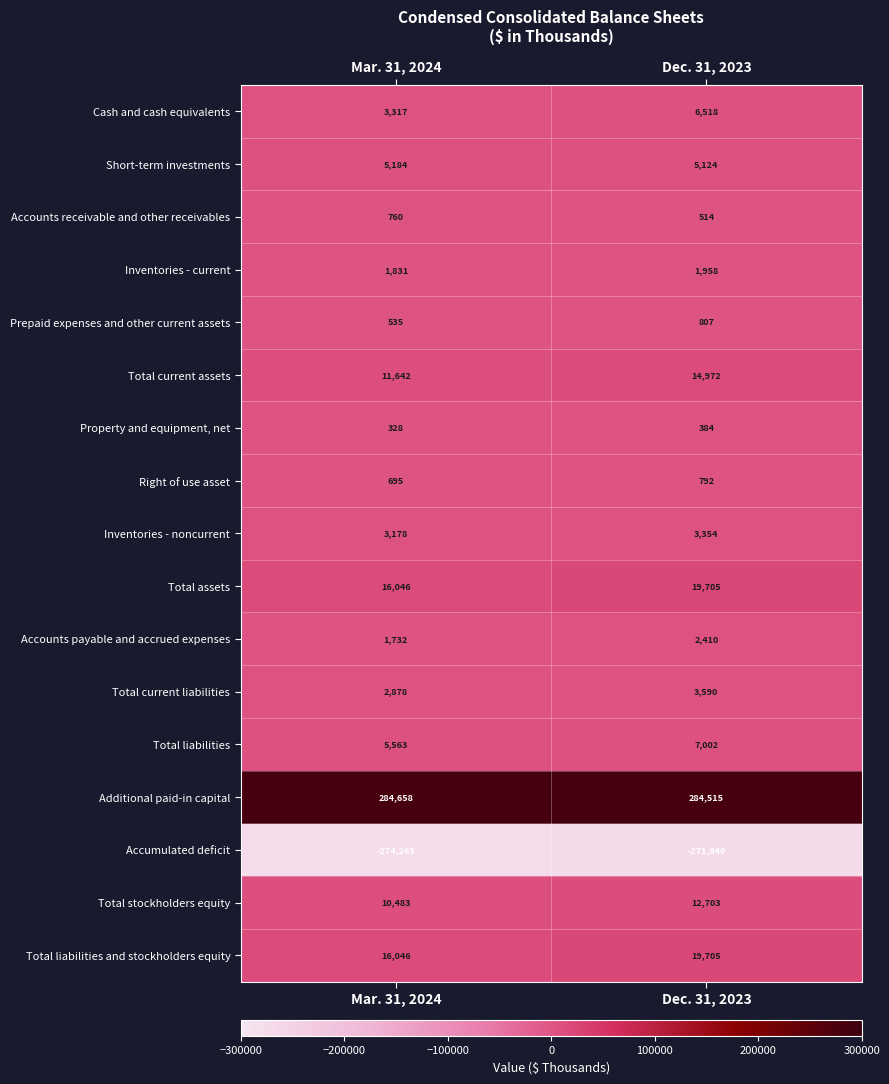

What is the sum of all Total stockholders equity values?

23186